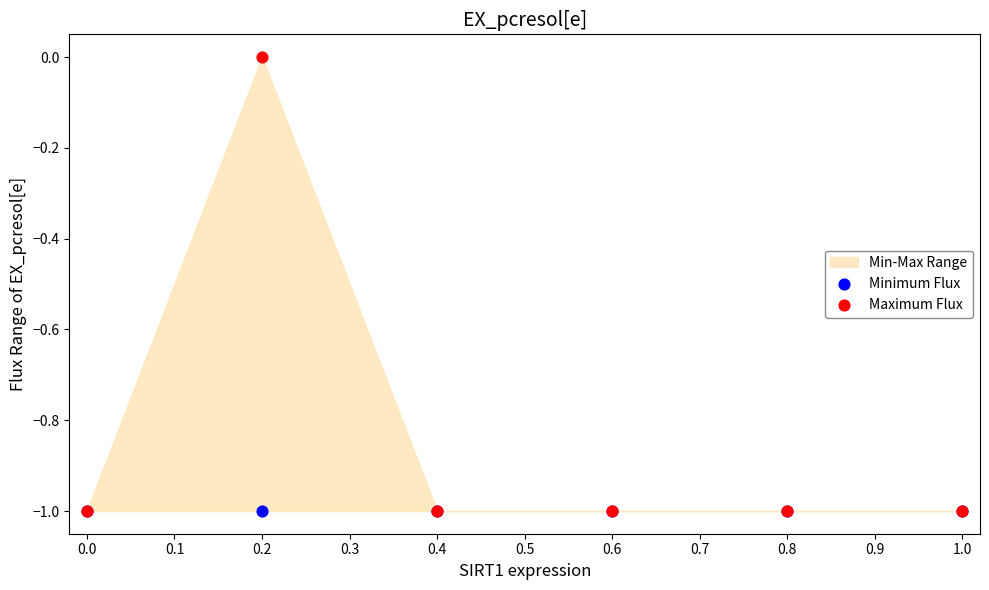

Which series contains the highest Y value?

Maximum Flux